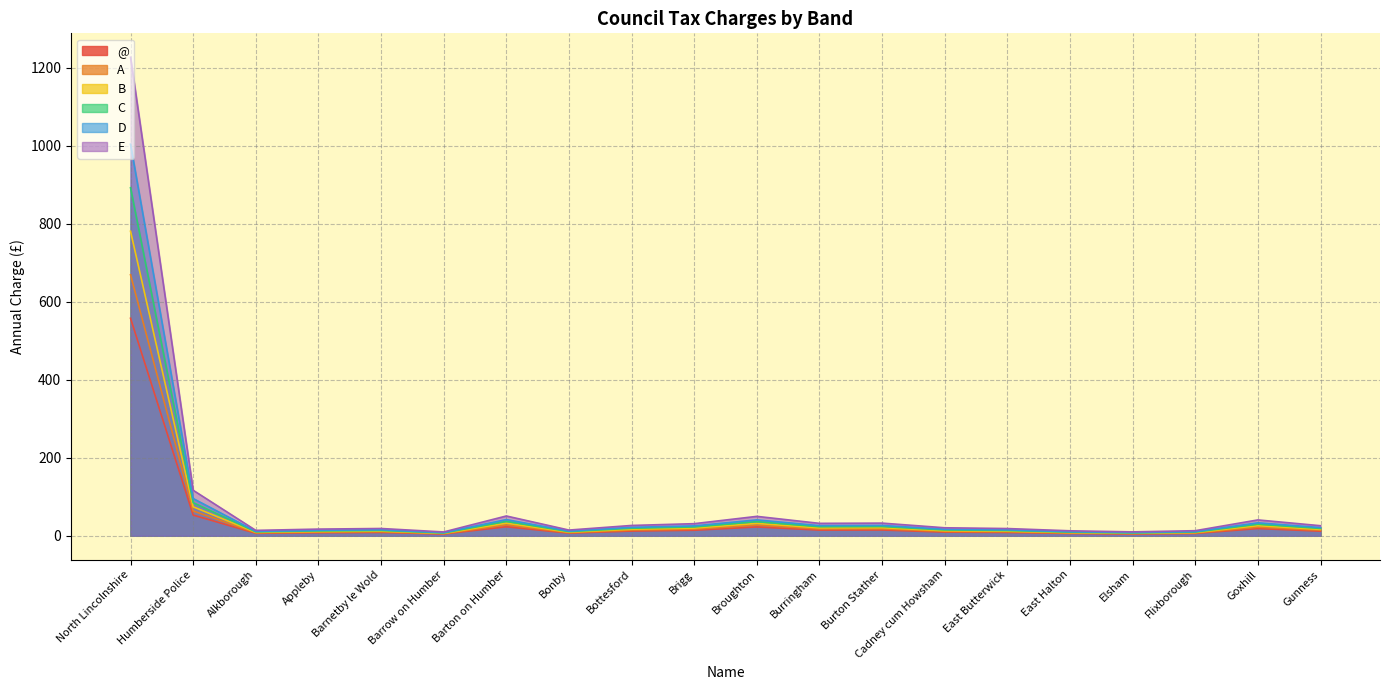

True or false: D has more than 2 points higher than both neighbors.

True